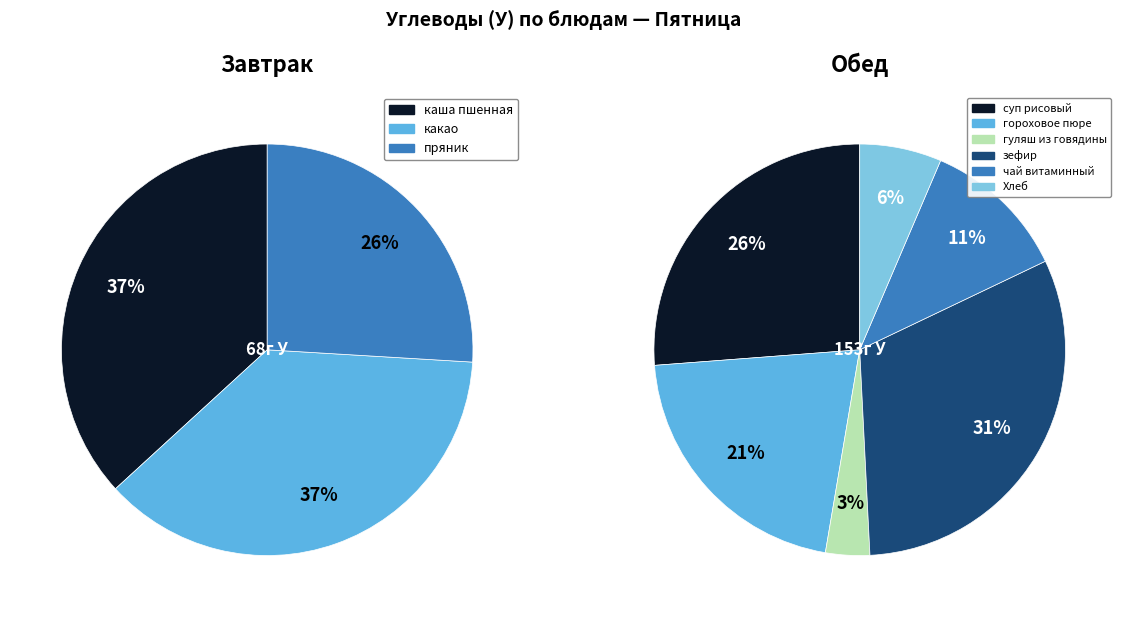

Does какао represent more than half of the total?

No